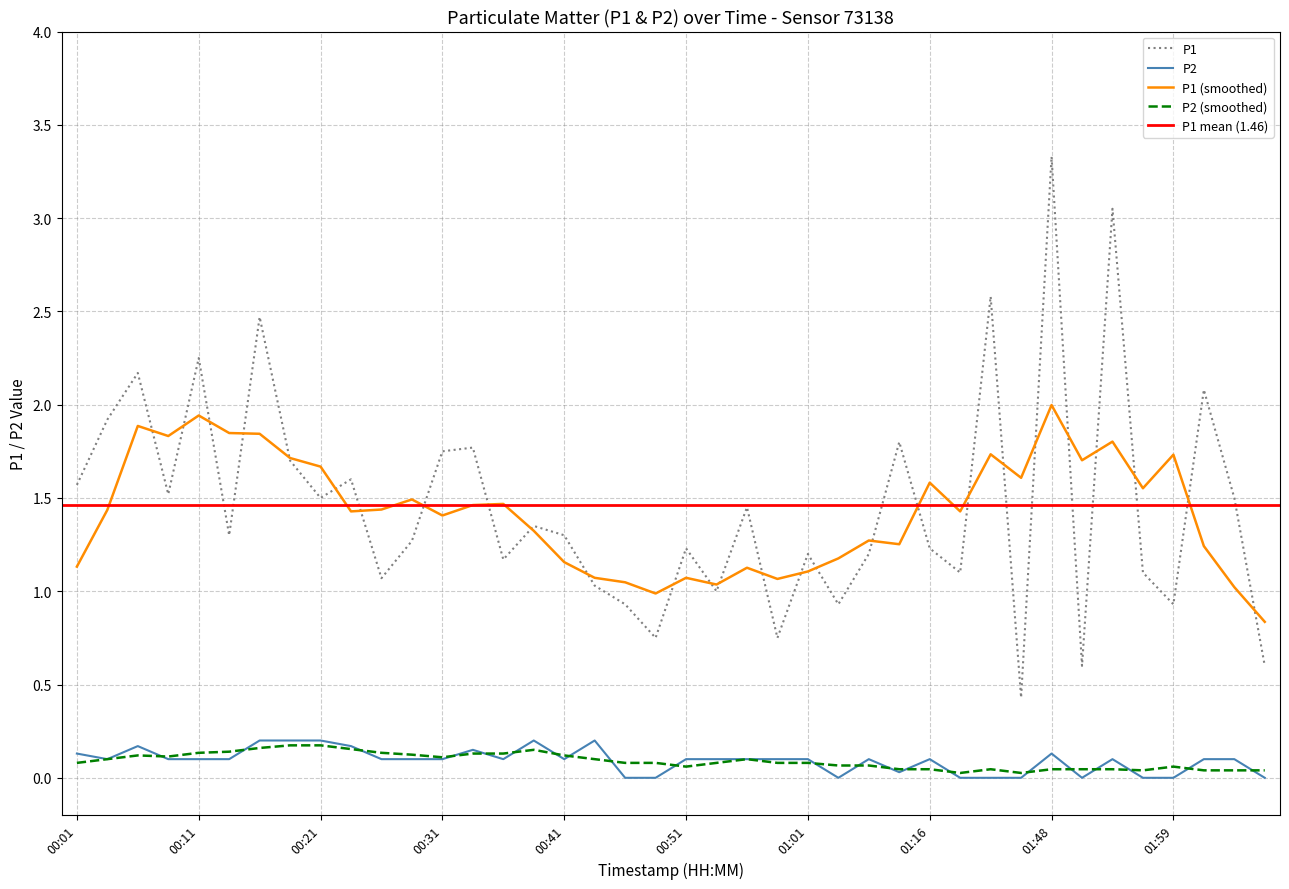

True or false: P1 (smoothed) and P2 (smoothed) cross at least once.

False